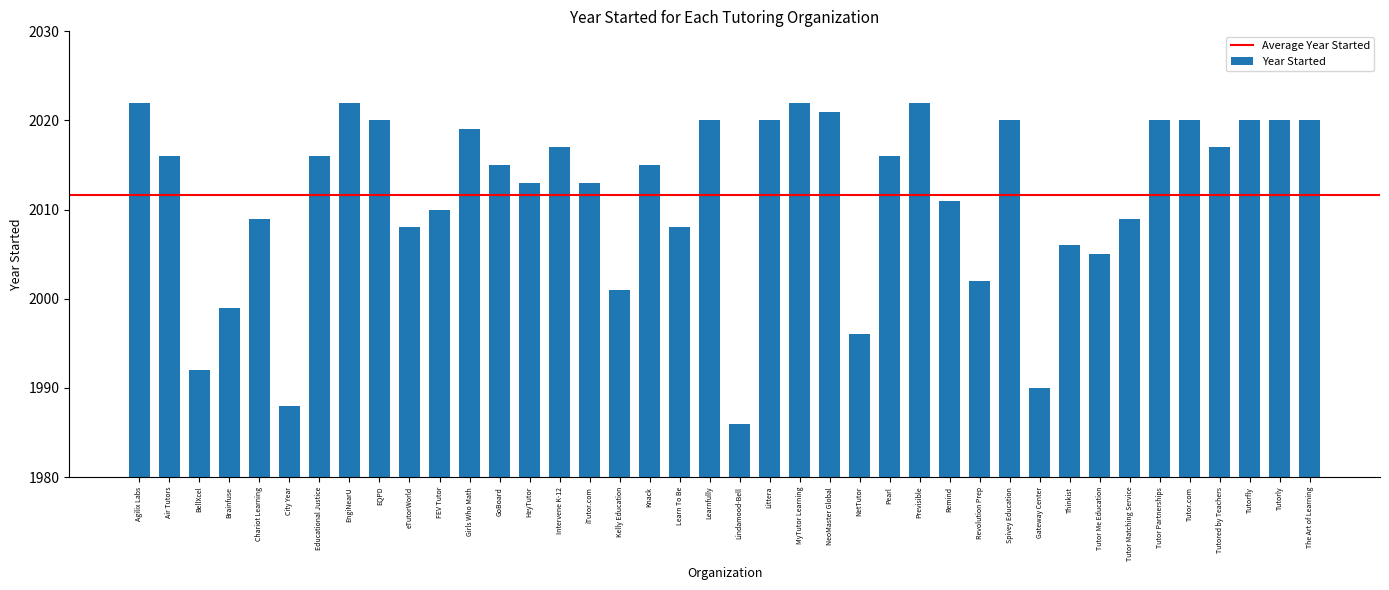

Does the chart contain any negative values?

No